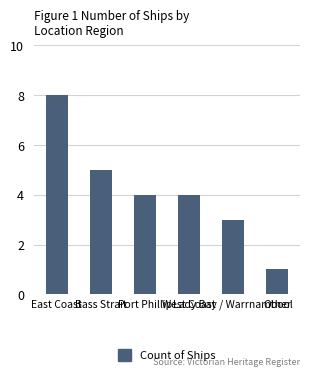

How many categories are shown in the chart?

6